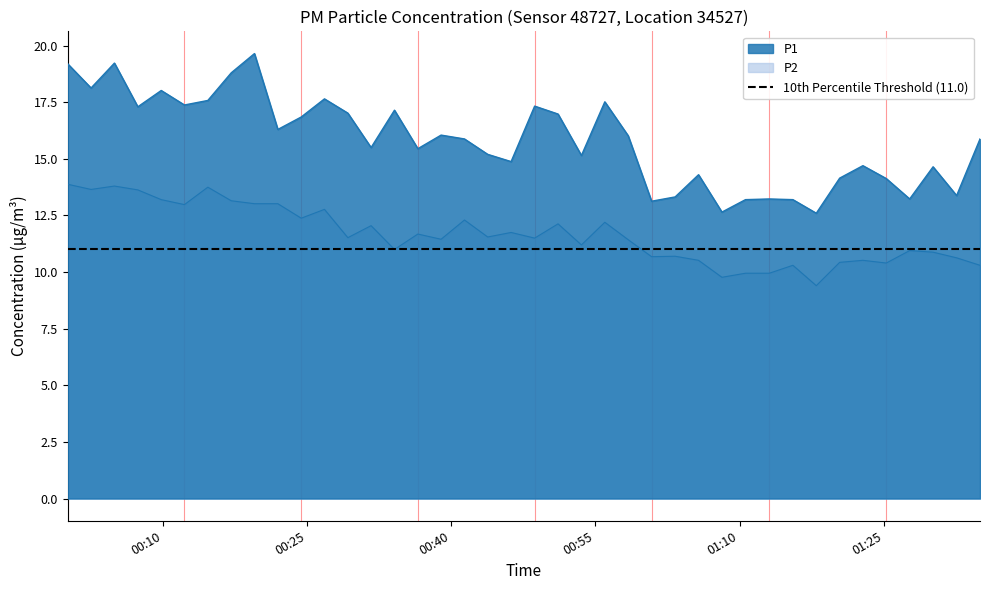

Which series has the largest range (max minus min)?

P1